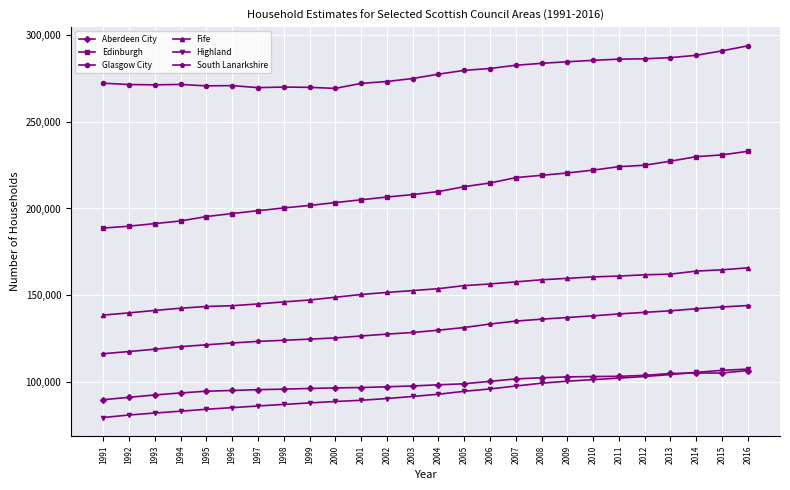

How many data points in Glasgow City are less than 277282?

13